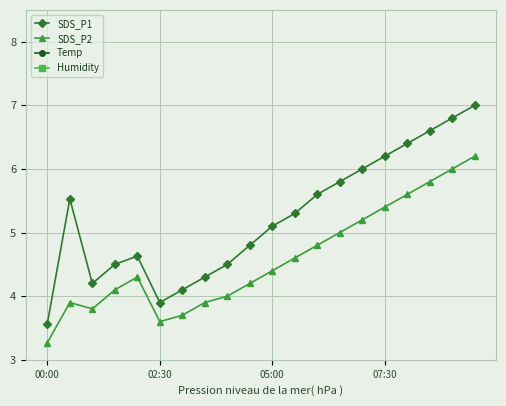

What is the minimum value for SDS_P2?

3.3